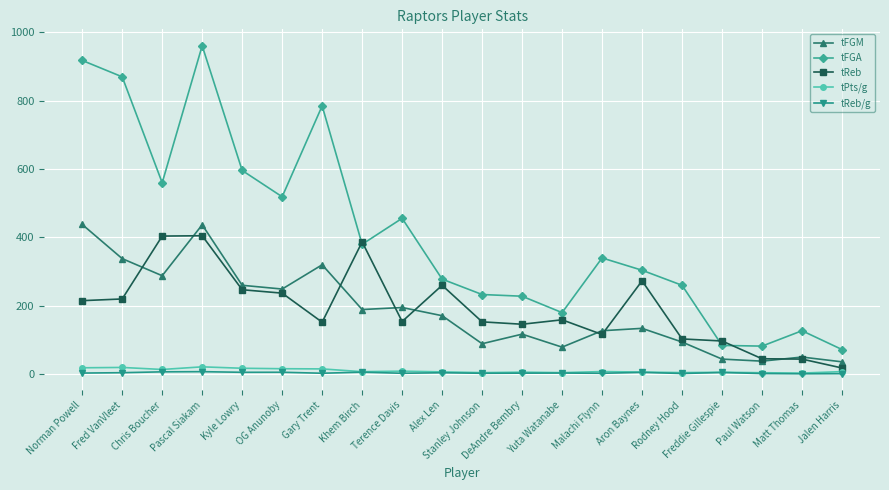

Rank the series at Pascal Siakam from lowest to highest value.

tReb/g, tPts/g, tReb, tFGM, tFGA